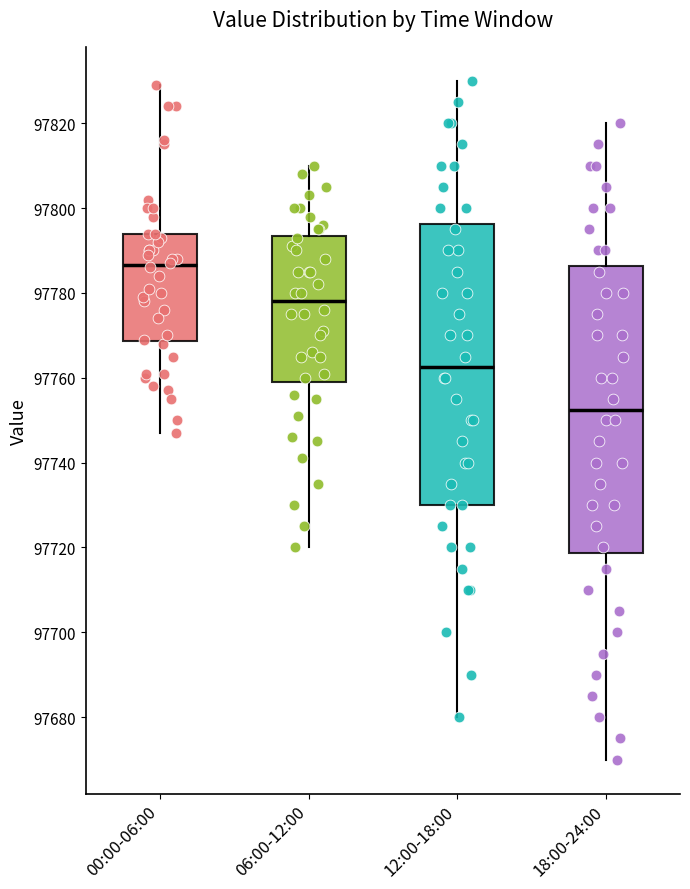

Reading left to right, transcribe this box plot: for each box, give where its median line is, the range the box spans, and where its two whiskers end, as read against the y-axis. The values are not printed on the chart, so give them approximately, as read against the axis.

00:00-06:00: median 97786, box 97768 to 97794, whiskers 97748 to 97830
06:00-12:00: median 97778, box 97760 to 97794, whiskers 97720 to 97810
12:00-18:00: median 97762, box 97730 to 97796, whiskers 97680 to 97830
18:00-24:00: median 97752, box 97718 to 97786, whiskers 97670 to 97820